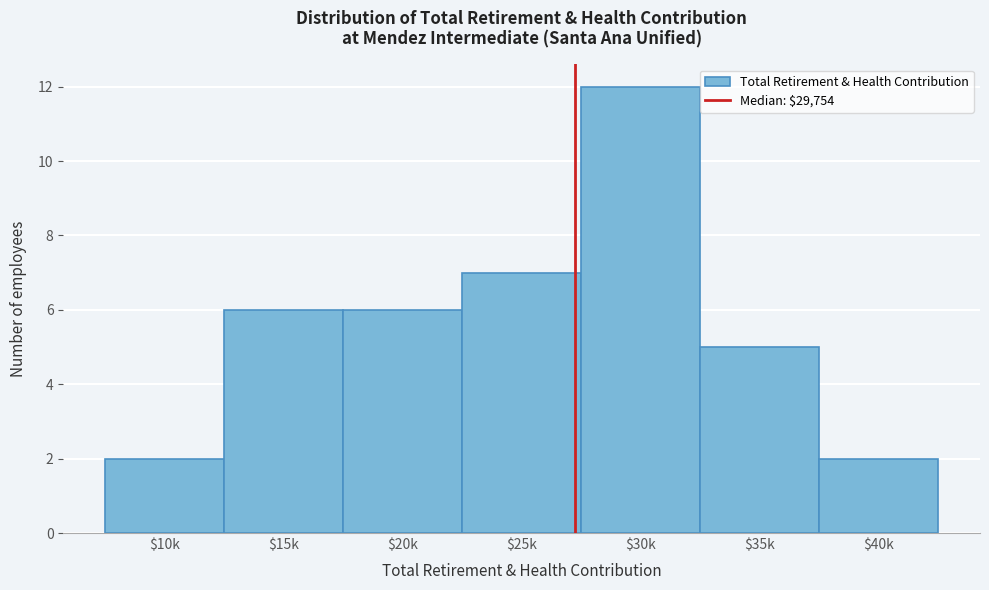

Reading left to right, list all the values displayed in this chart.

2	6	6	7	12	5	2